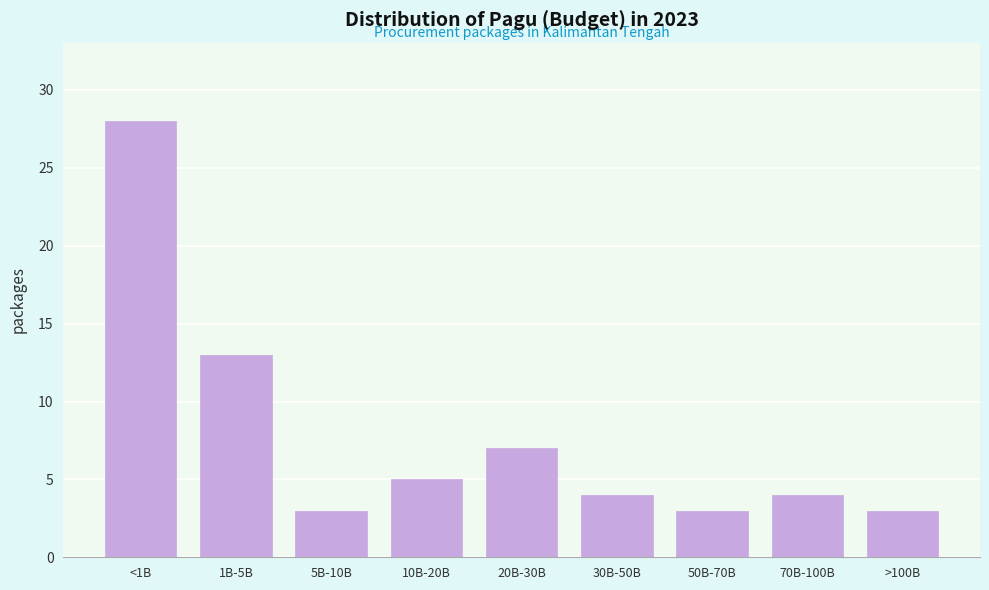

Reading left to right, list all the values displayed in this chart.

<1B=28	1B-5B=13	5B-10B=3	10B-20B=5	20B-30B=7	30B-50B=4	50B-70B=3	70B-100B=4	>100B=3